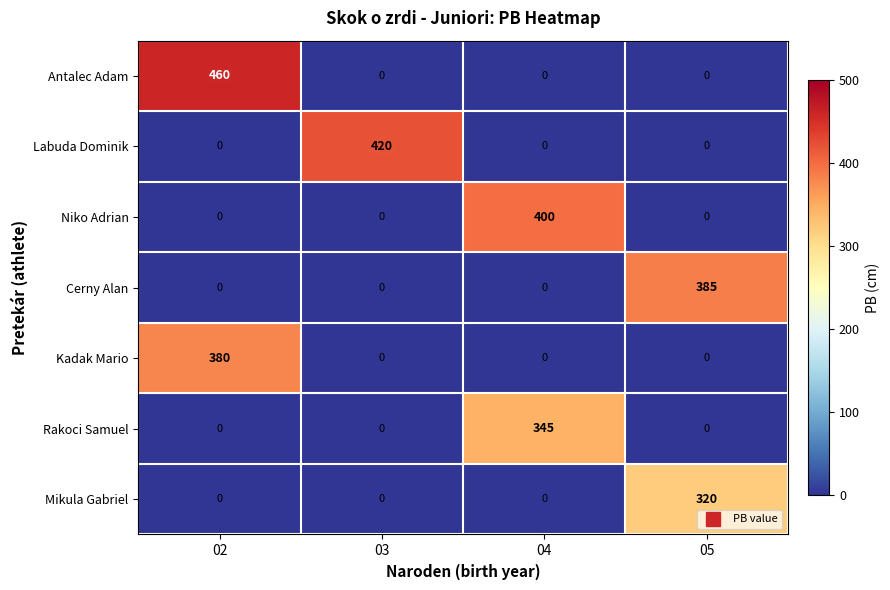

What is the difference between the Rakoci Samuel values at 05 and 04?

345